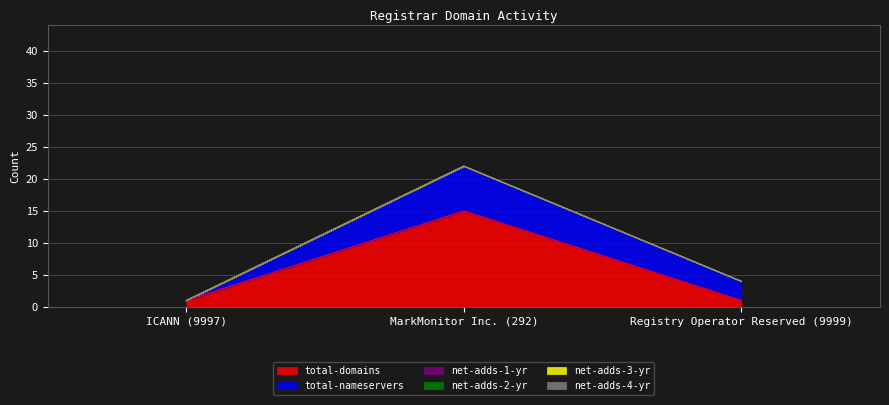

What is the total value across all series at Registry Operator Reserved (9999)?

4